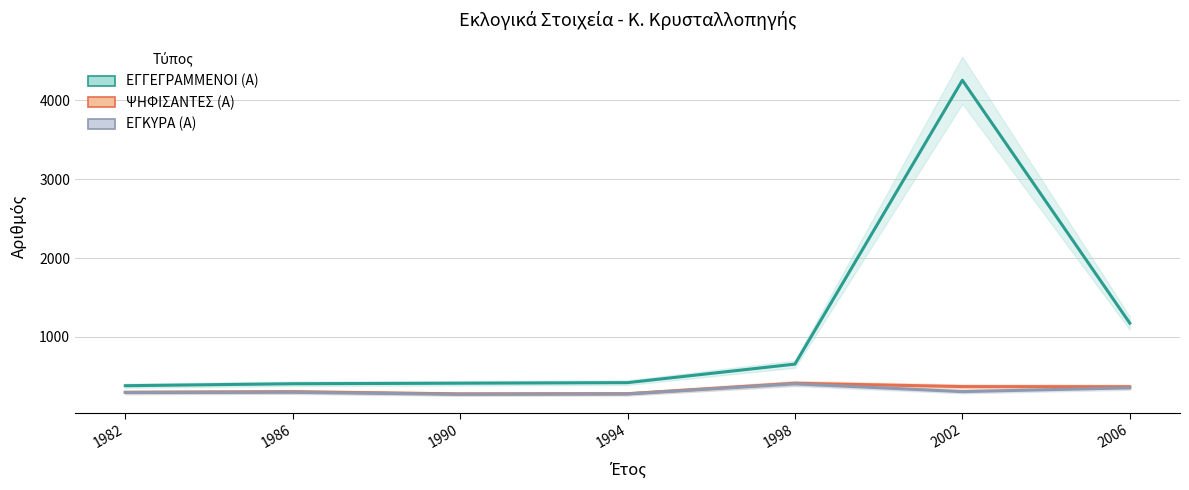

What value does the ΕΓΓΕΓΡΑΜΜΕΝΟΙ (Α) series have at 1990?

414